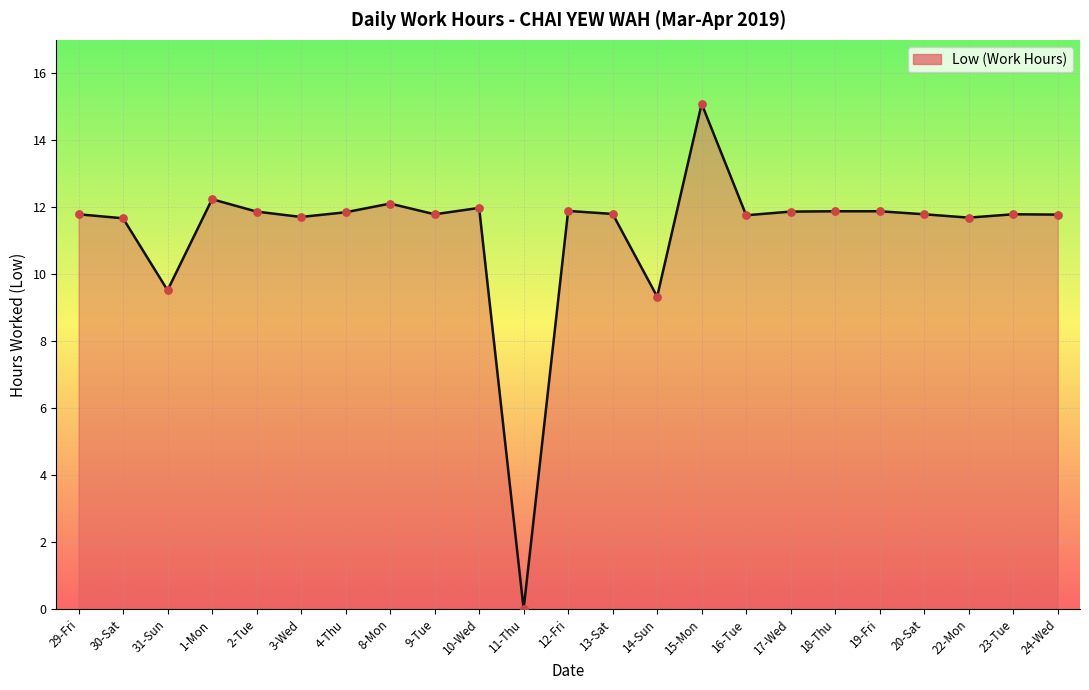

What is the change in value from 29-Fri to 22-Mon?

-0.1